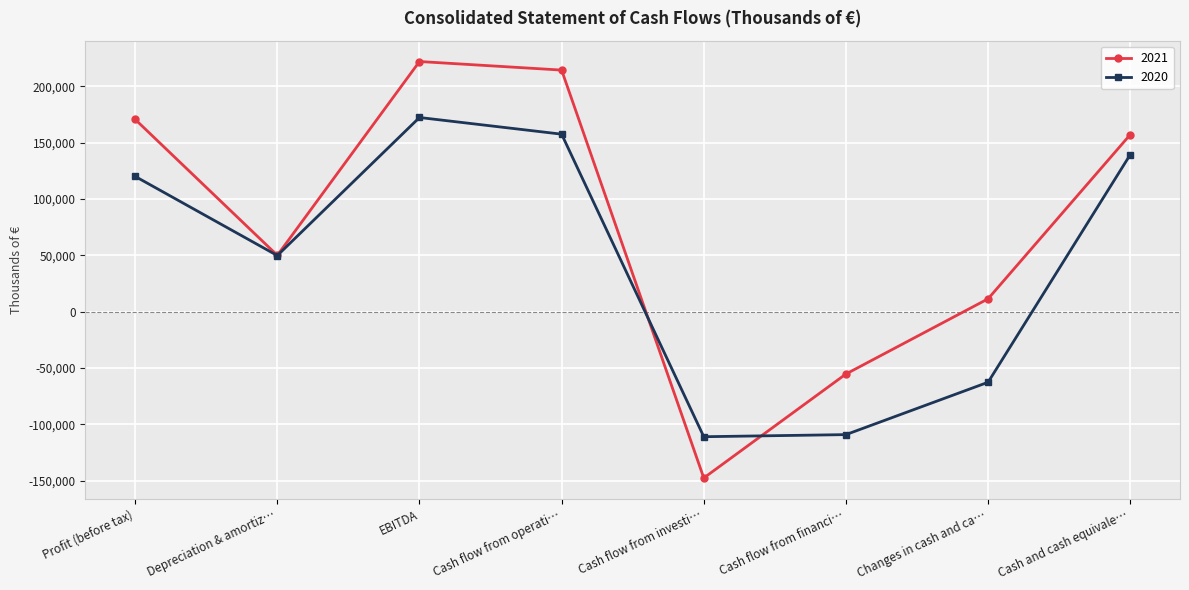

The 2021 series shows 114087.9 at EBITDA. True or false?

False